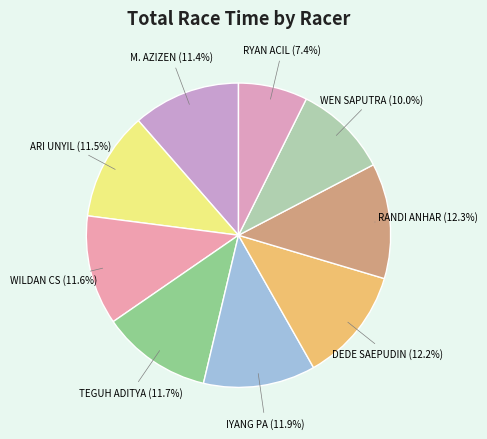

What percentage is the M. AZIZEN slice, to the nearest percent?

11%